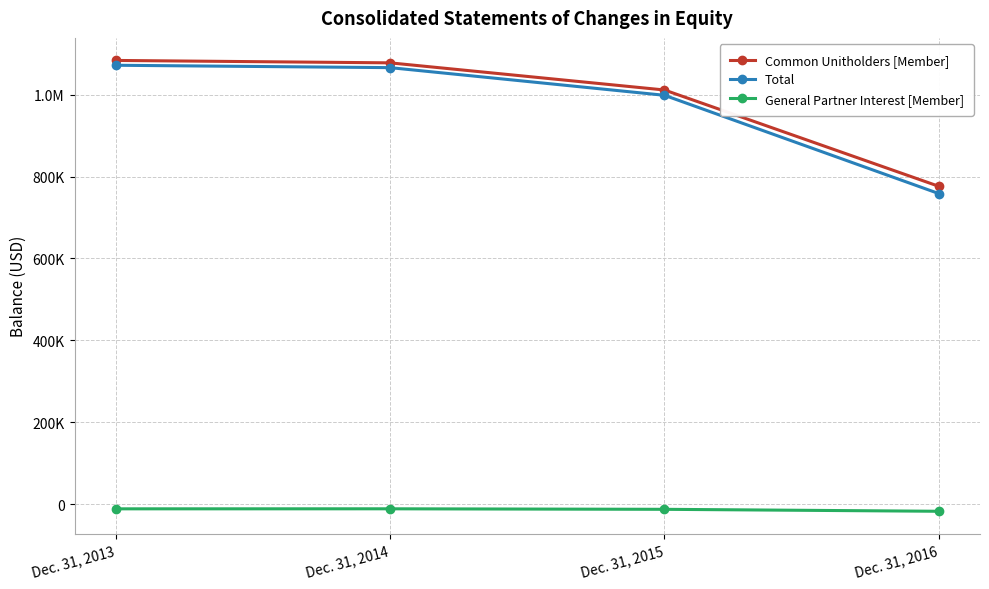

At which category is the sum across all series the highest?

Dec. 31, 2013